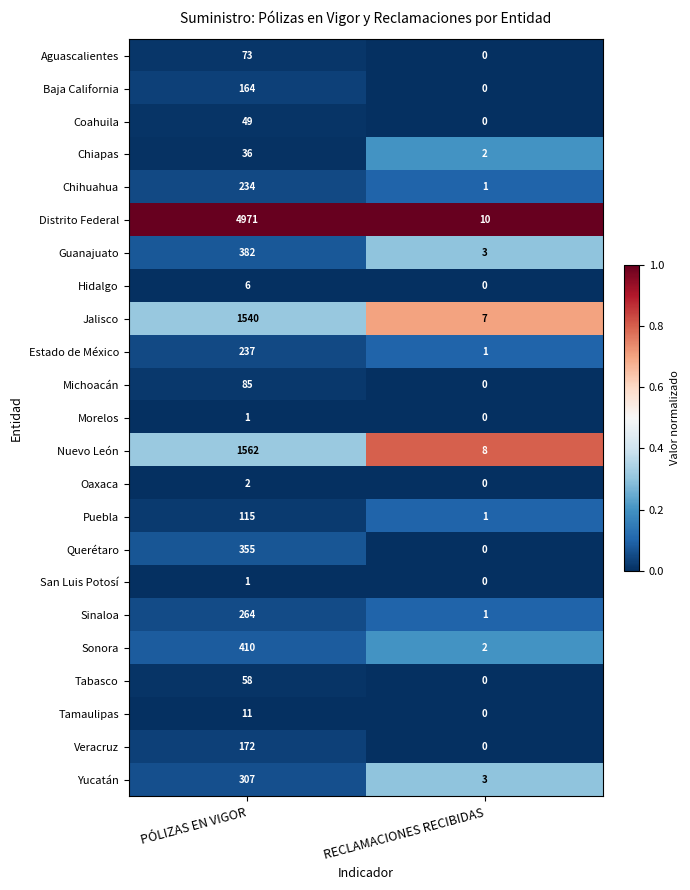

List the labels in order of Distrito Federal value, largest first.

PÓLIZAS EN VIGOR, RECLAMACIONES RECIBIDAS